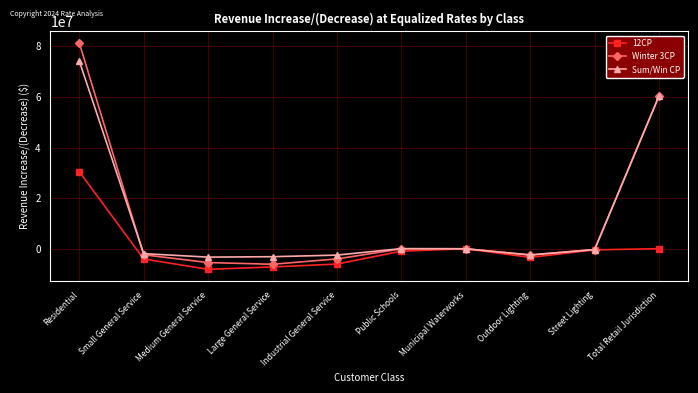

What is the difference between the 12CP values at Large General Service and Medium General Service?

940023